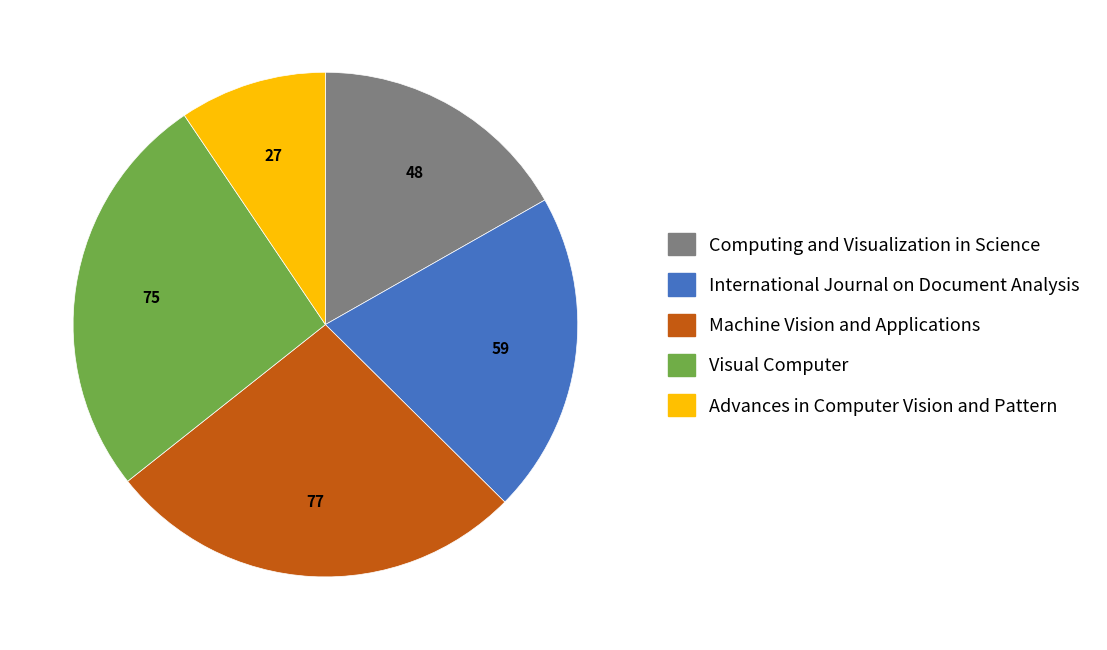

Count the number of slices in the pie.

5